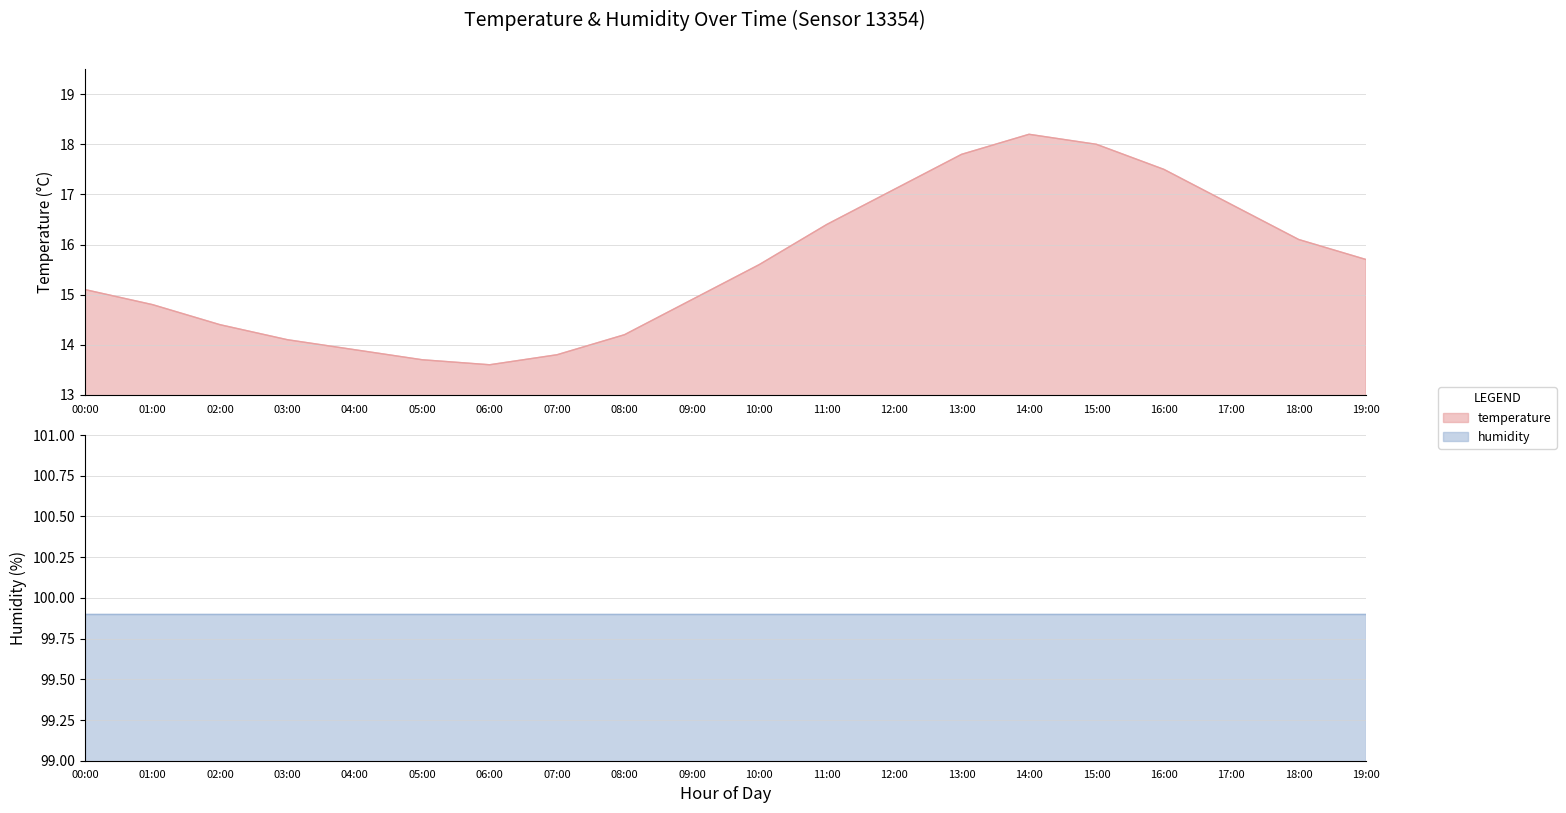

What is the value of the 14th point from the left?

17.8